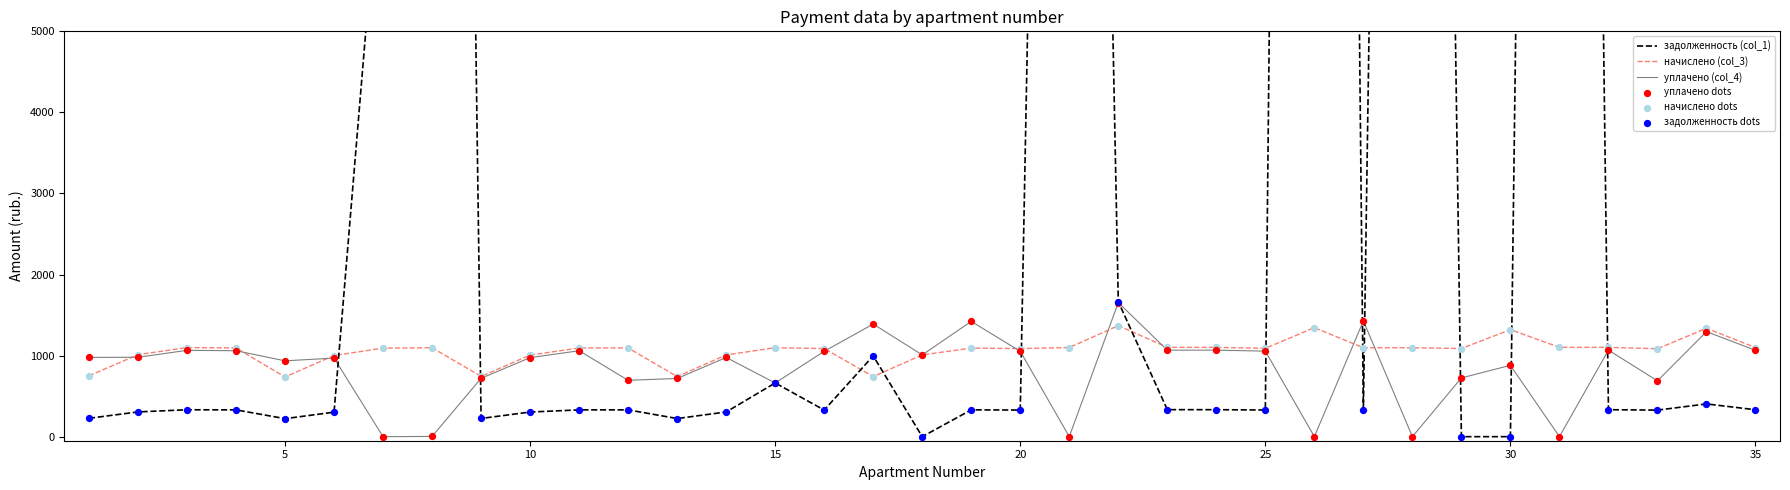

What is the maximum value for начислено (col_3)?

1369.3